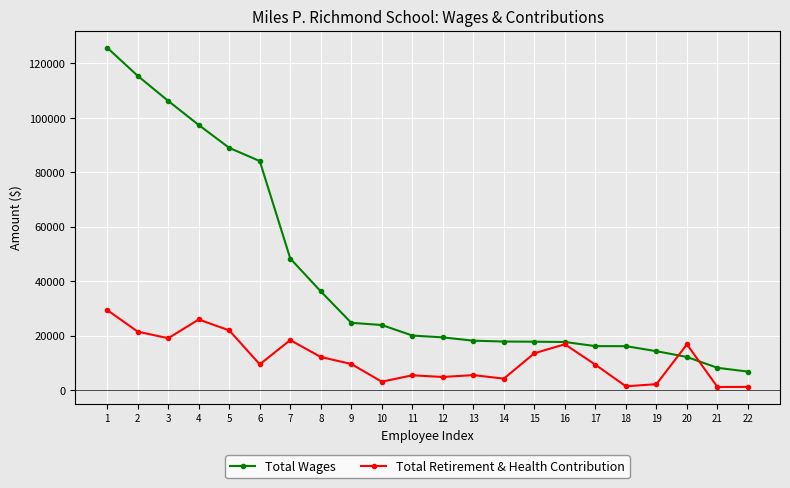

Does the chart have visible grid lines?

Yes